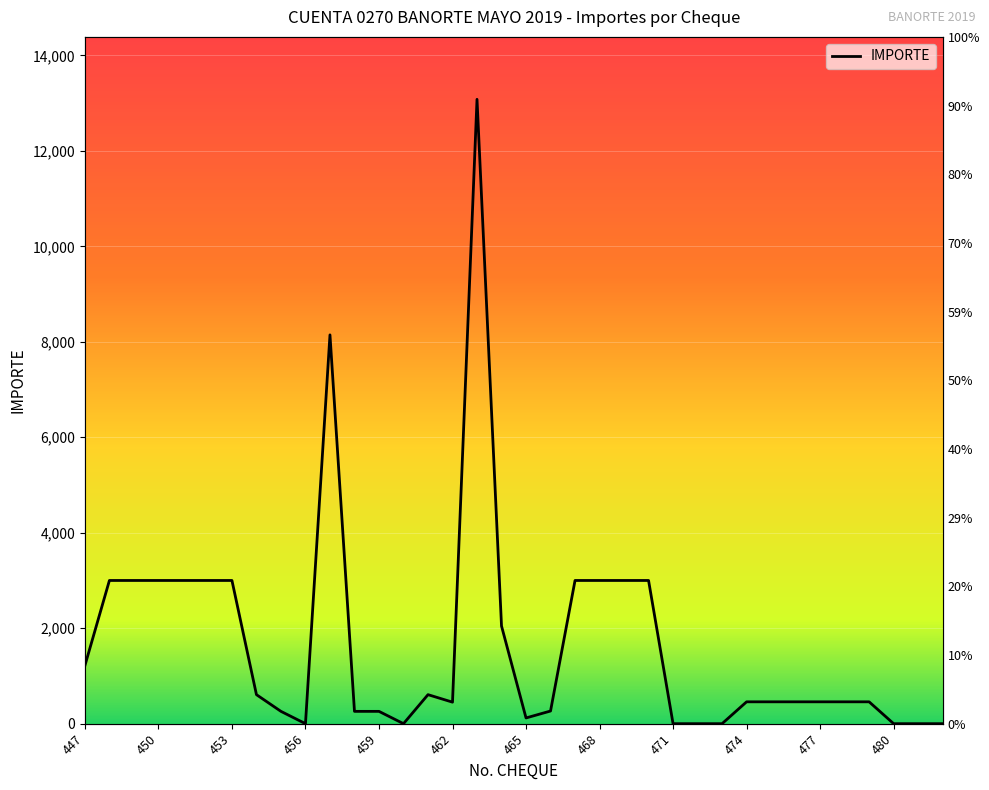

What is the difference between the maximum and minimum values?

13079.4